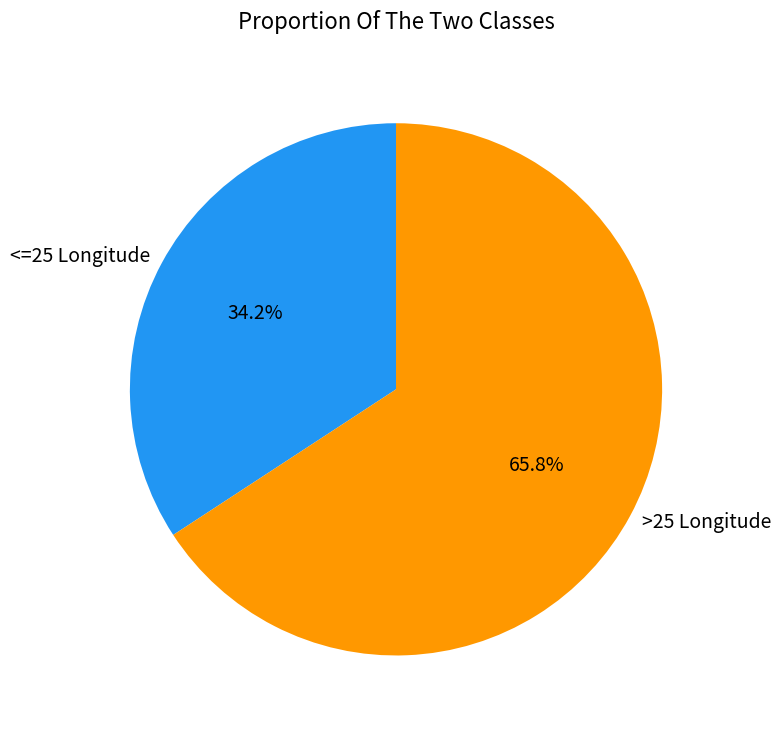

Which has a higher value, >25 Longitude or <=25 Longitude?

>25 Longitude